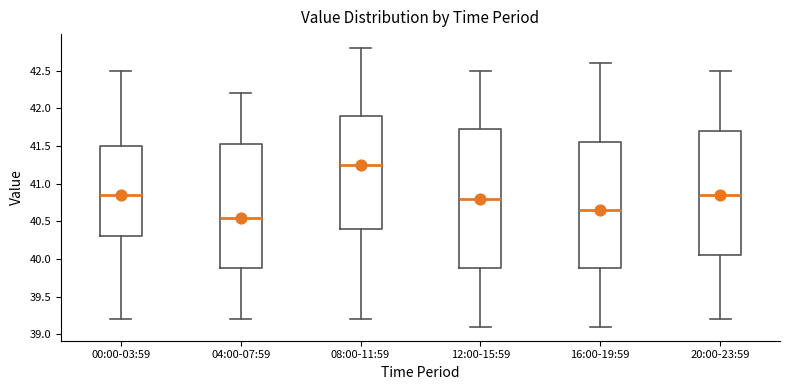

Reading left to right, transcribe this box plot: for each box, give where its median line is, the range the box spans, and where its two whiskers end, as read against the y-axis. The values are not printed on the chart, so give them approximately, as read against the axis.

00:00-03:59: median 40.85, box 40.30 to 41.50, whiskers 39.20 to 42.50
04:00-07:59: median 40.55, box 39.90 to 41.55, whiskers 39.20 to 42.20
08:00-11:59: median 41.25, box 40.40 to 41.90, whiskers 39.20 to 42.80
12:00-15:59: median 40.80, box 39.90 to 41.75, whiskers 39.10 to 42.50
16:00-19:59: median 40.65, box 39.90 to 41.55, whiskers 39.10 to 42.60
20:00-23:59: median 40.85, box 40.05 to 41.70, whiskers 39.20 to 42.50